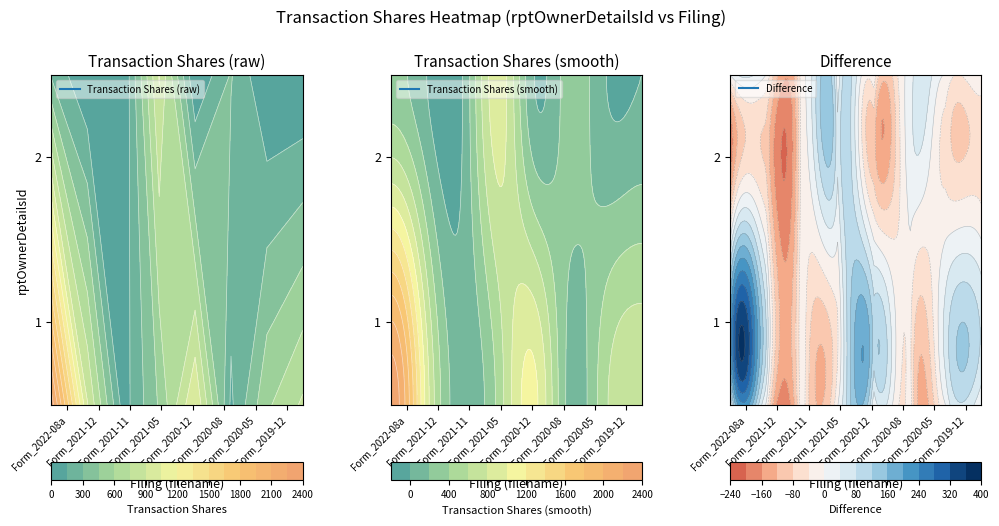

The wf-form4_159863572592048.xml series shows 163 at 1. True or false?

False